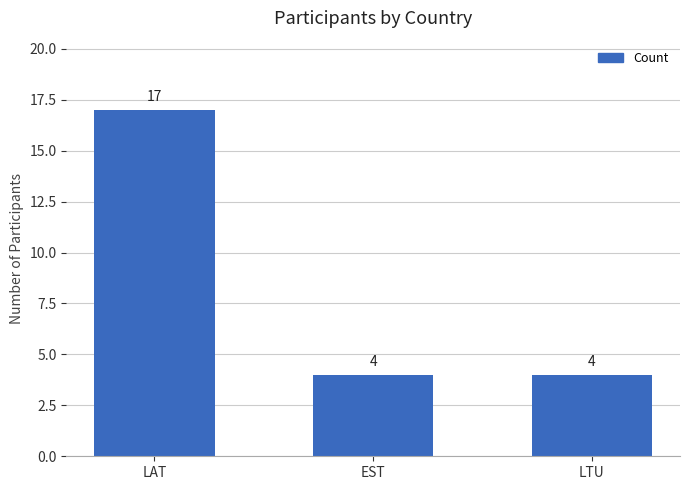

What is the smallest value displayed?

4